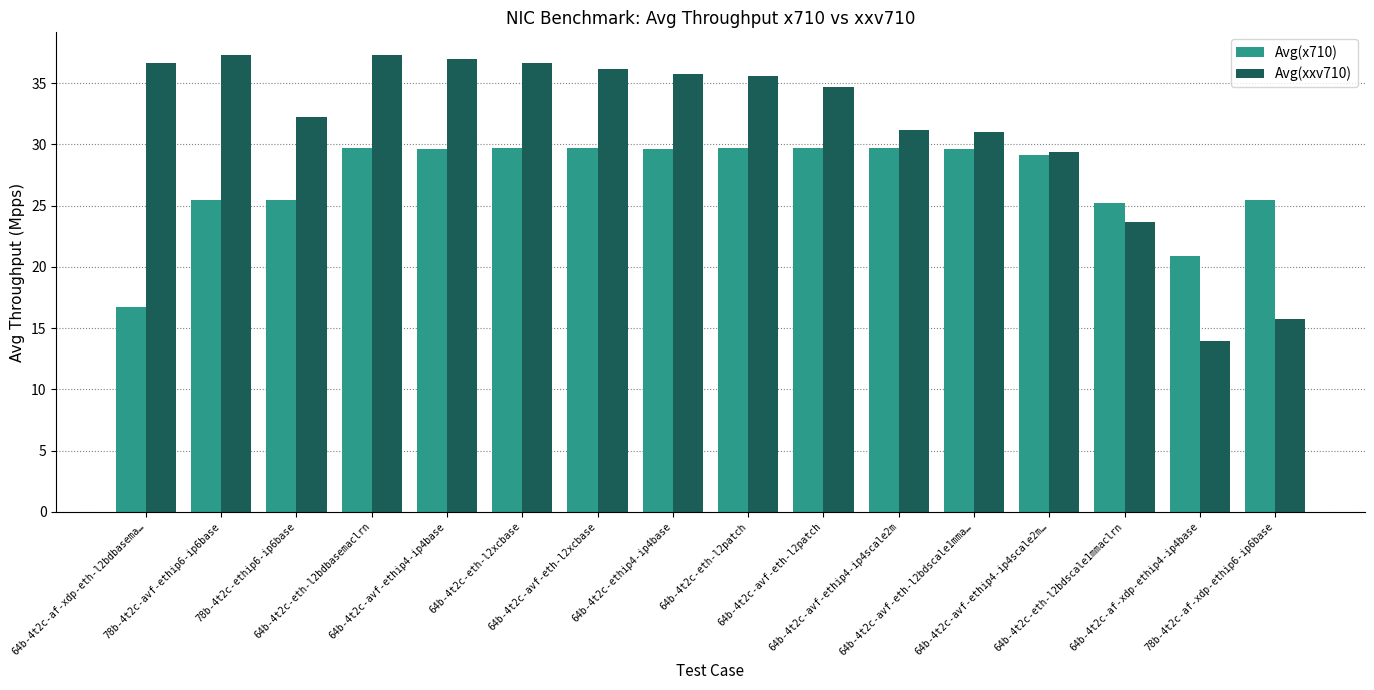

Rank the series by their average value, from lowest to highest.

Avg(x710), Avg(xxv710)